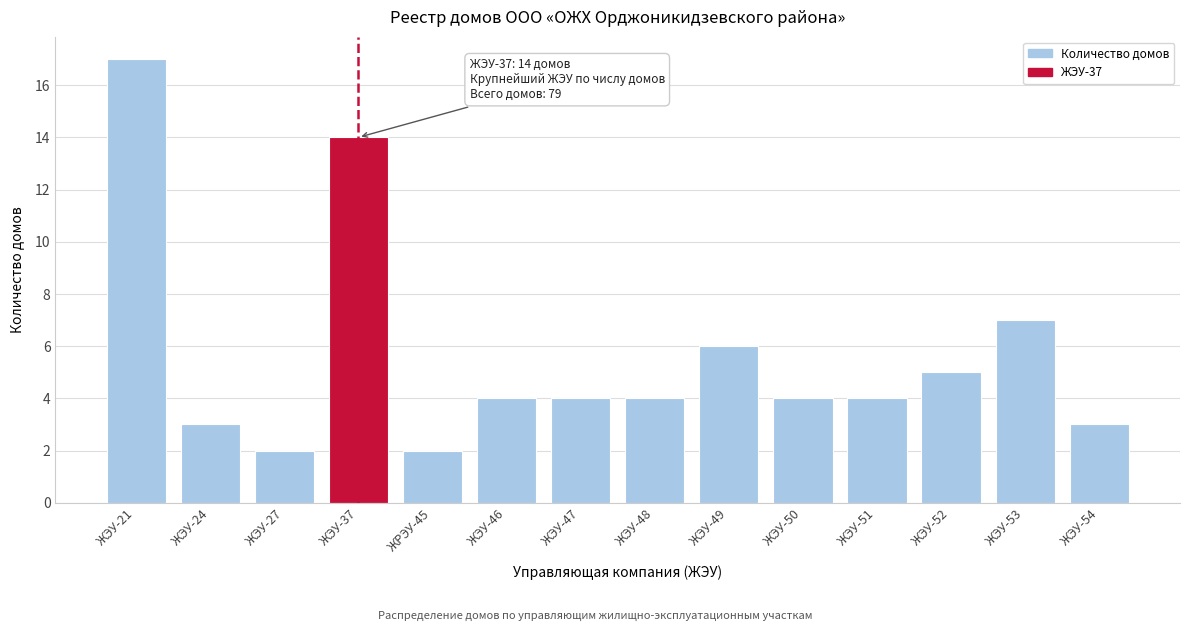

Reading left to right, what are all the values shown in this chart?

ЖЭУ-21=17	ЖЭУ-24=3	ЖЭУ-27=2	ЖЭУ-37=14	ЖРЭУ-45=2	ЖЭУ-46=4	ЖЭУ-47=4	ЖЭУ-48=4	ЖЭУ-49=6	ЖЭУ-50=4	ЖЭУ-51=4	ЖЭУ-52=5	ЖЭУ-53=7	ЖЭУ-54=3